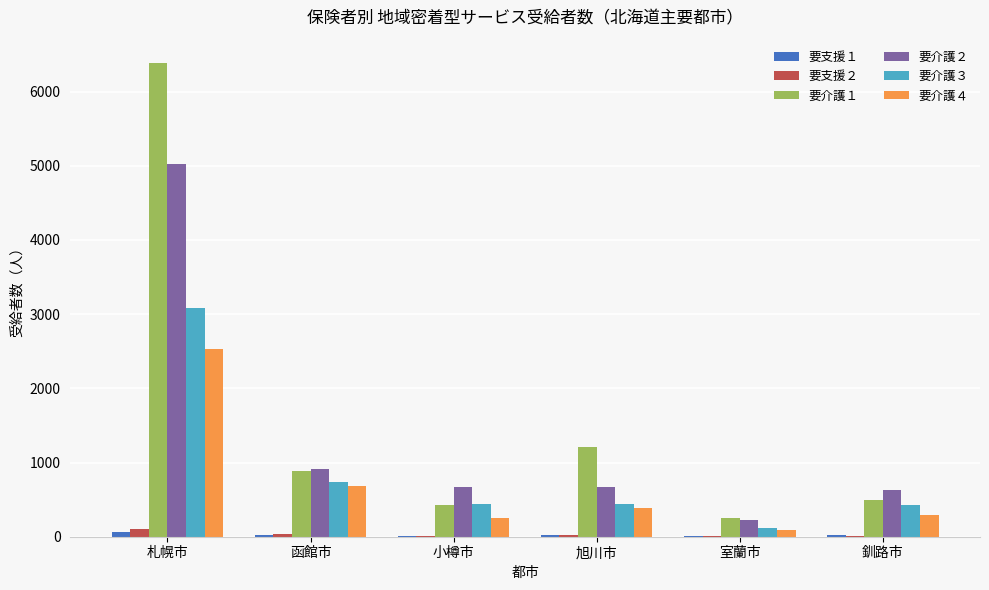

Are the bars grouped side by side (vs. stacked)?

Yes